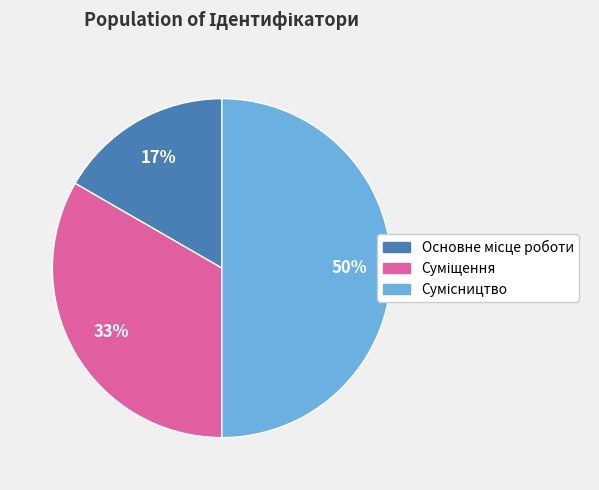

To the nearest percent, what is the difference between the largest and smallest slice percentages?

33%